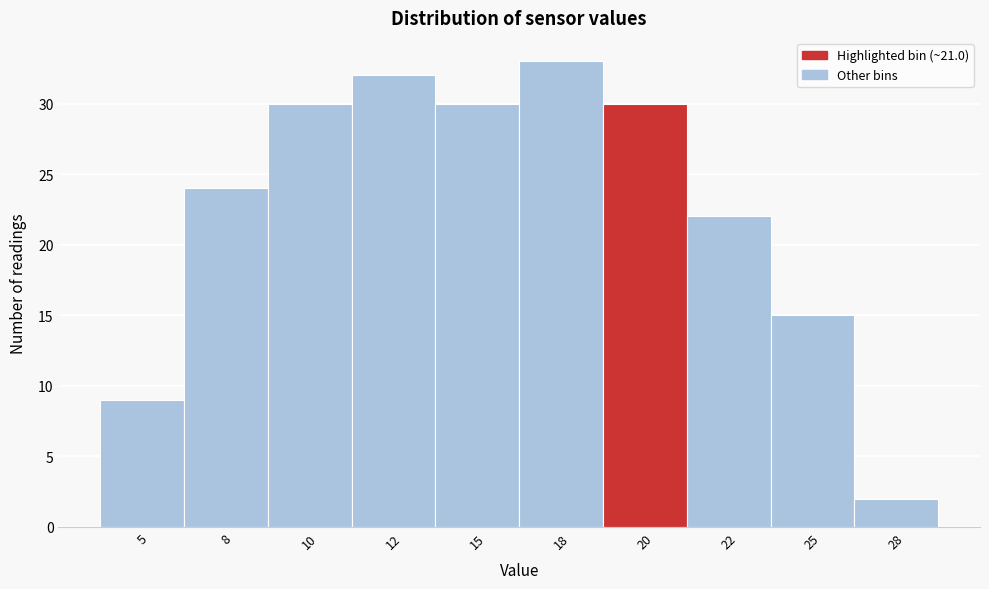

Reading right to left, what are all the values shown in this chart?

2	15	22	30	33	30	32	30	24	9